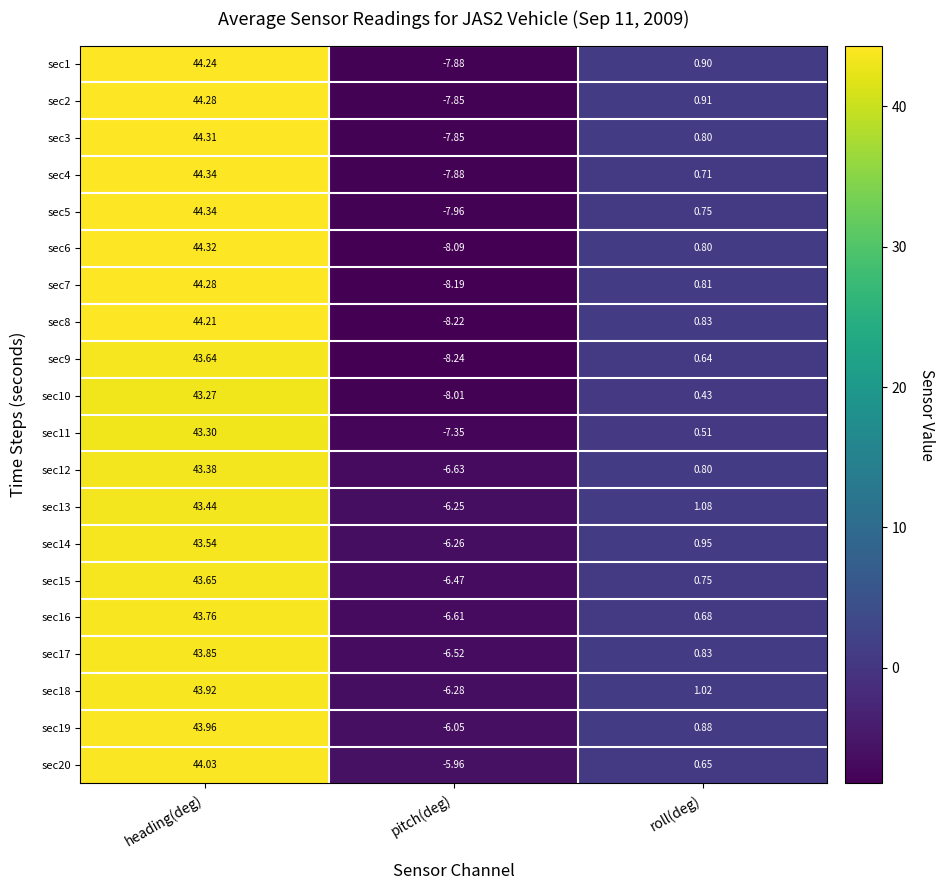

How many values in the sec18 series are below 1?

1